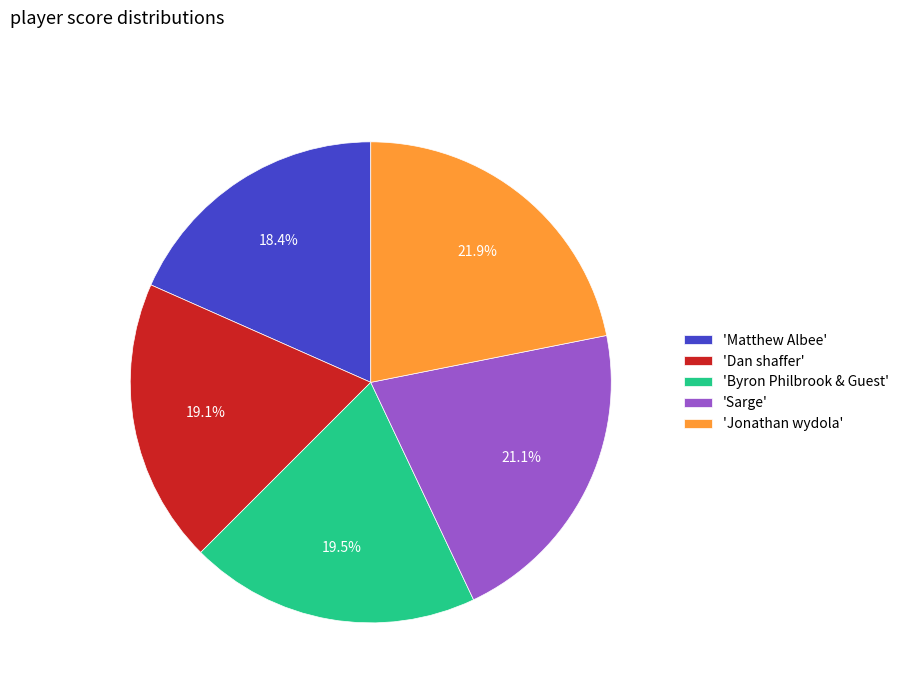

What is the ratio of the value at 'Matthew Albee' to the value at 'Jonathan wydola'?

0.8